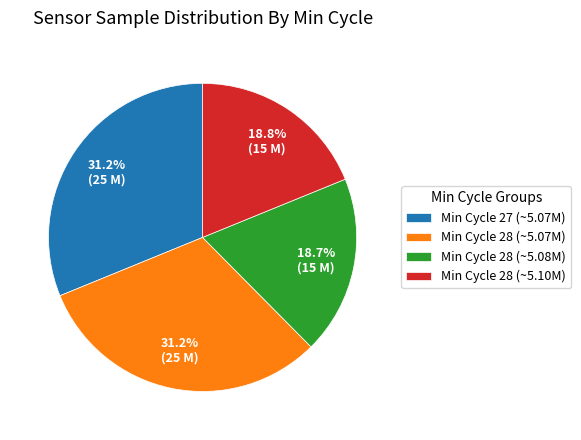

Which has a higher value, Min Cycle 28 (~5.07M) or Min Cycle 28 (~5.08M)?

Min Cycle 28 (~5.07M)